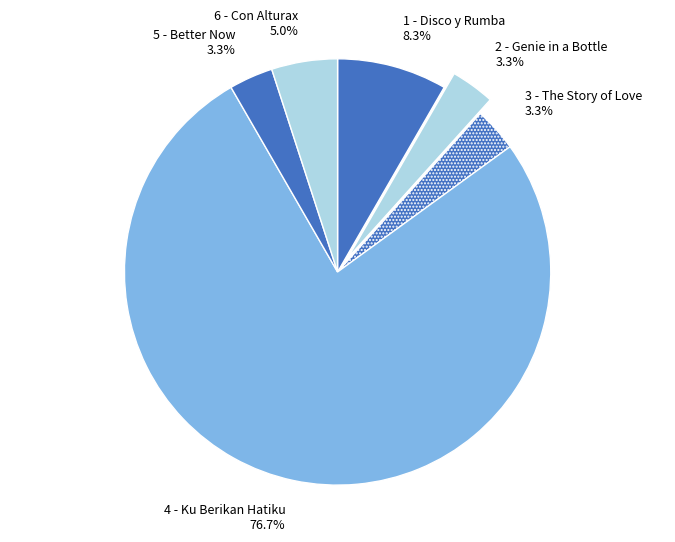

To the nearest percent, what portion does 5 - Better Now represent?

3%